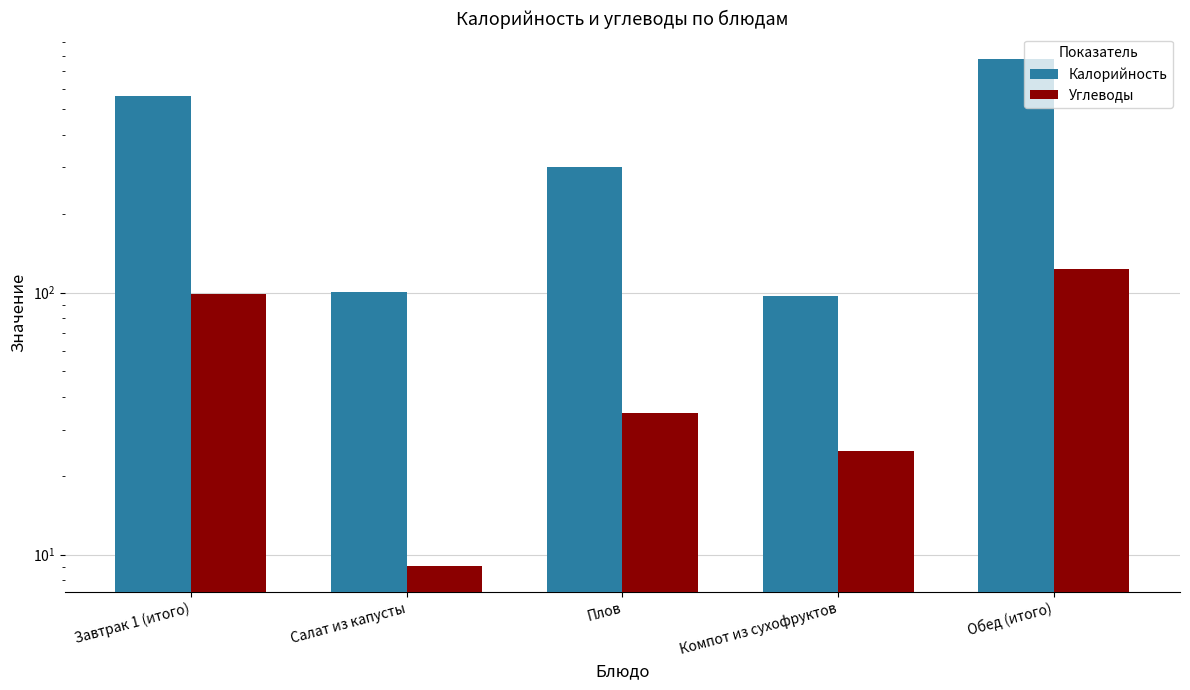

True or false: Калорийность has a value of 97.3 at Компот из сухофруктов.

True